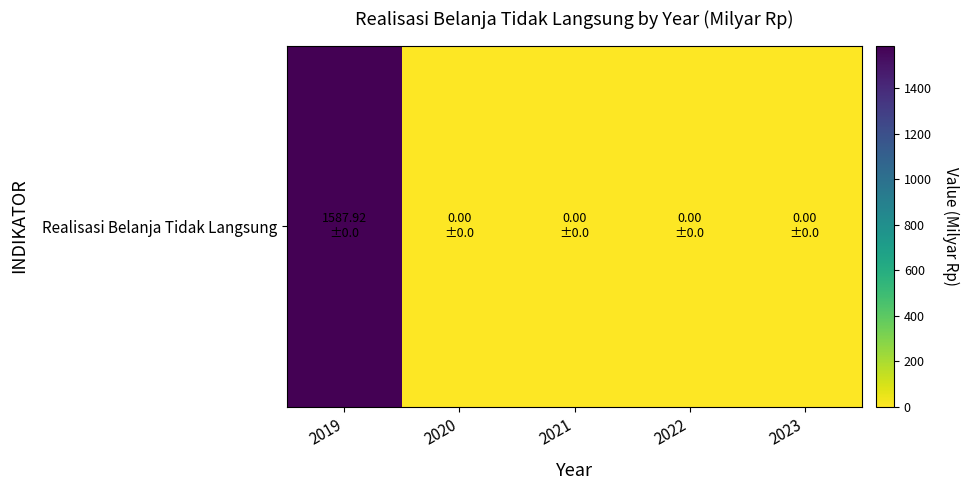

List the labels in order of value, smallest first.

2020, 2021, 2022, 2023, 2019